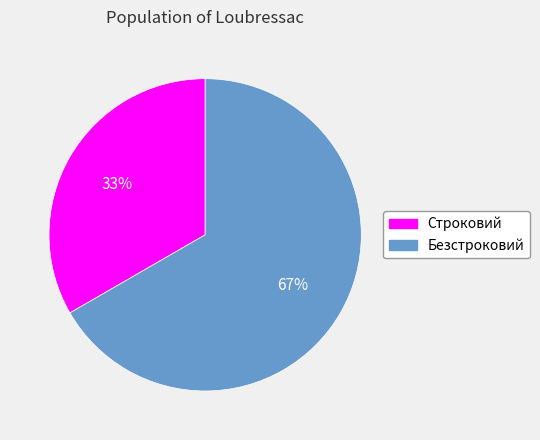

To the nearest percent, what is the combined percentage of Безстроковий and Строковий?

100%